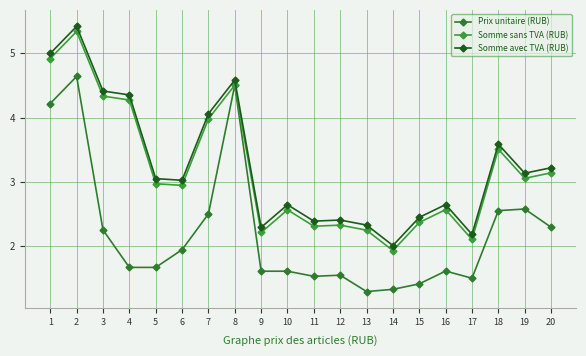

Is it true that Prix unitaire (RUB) equals 0.6 at 13?

False